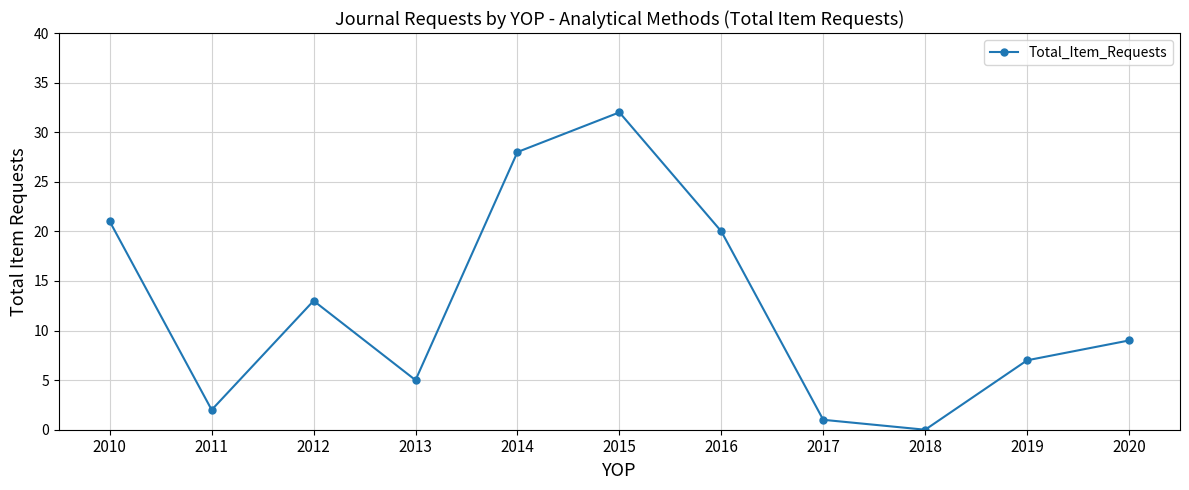

Read the value at 2010.

21